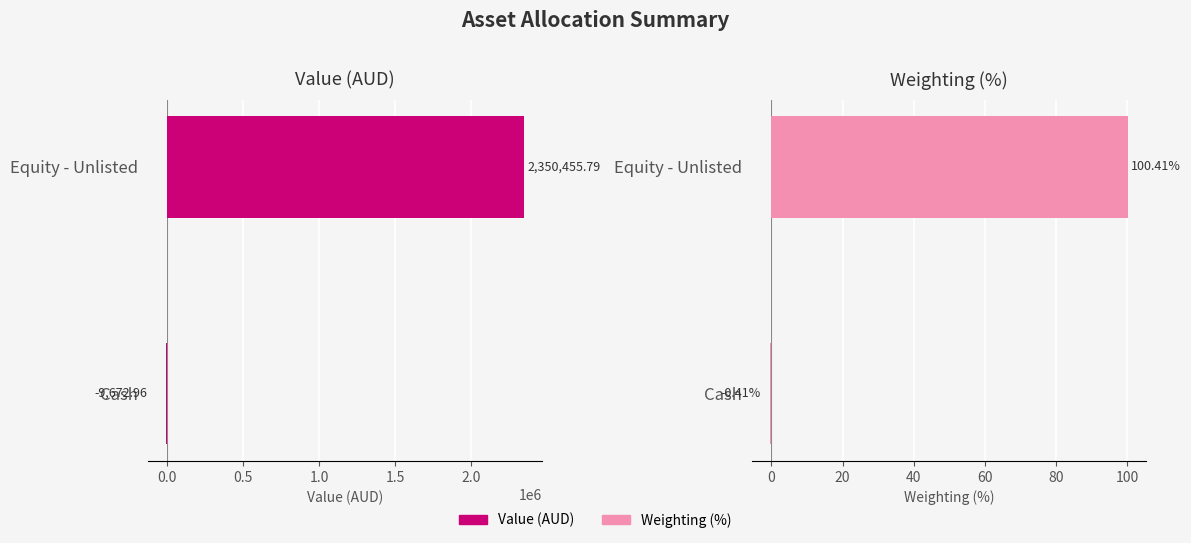

Rank the series at Cash from highest to lowest value.

Weighting (%), Value (AUD)